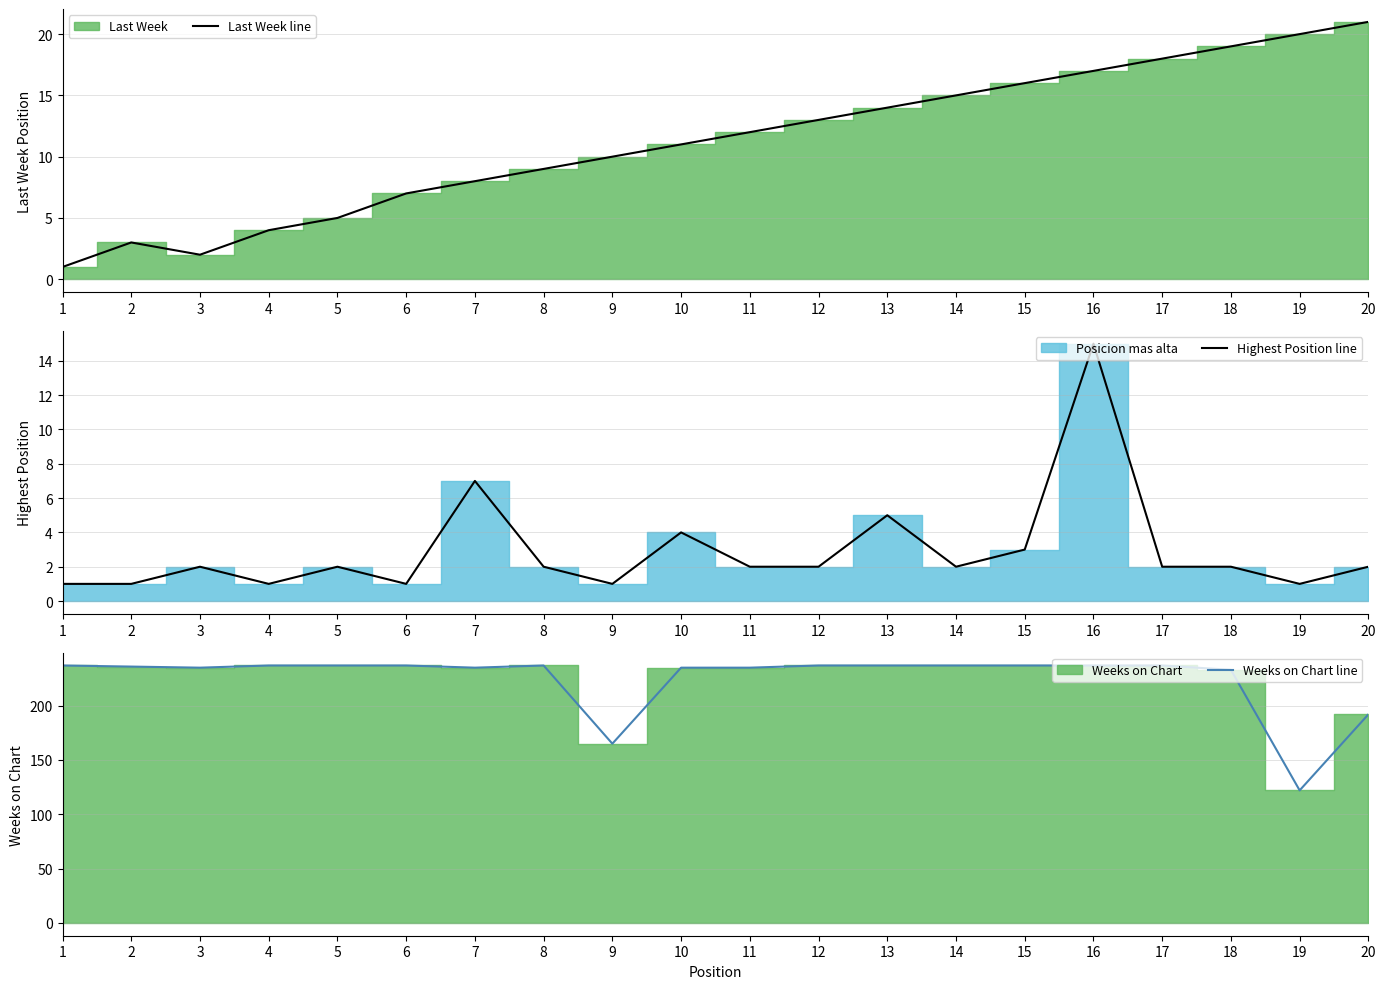

How many values in the Weeks on Chart line series are below 237?

9